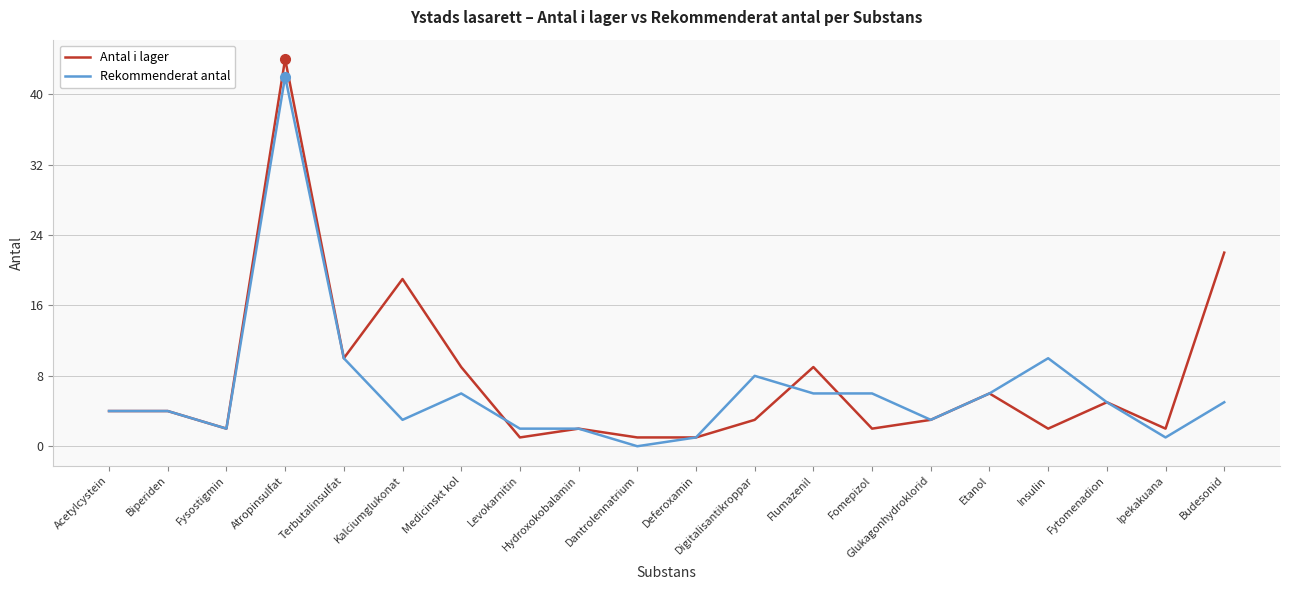

What is the average value of the Antal i lager series?

8